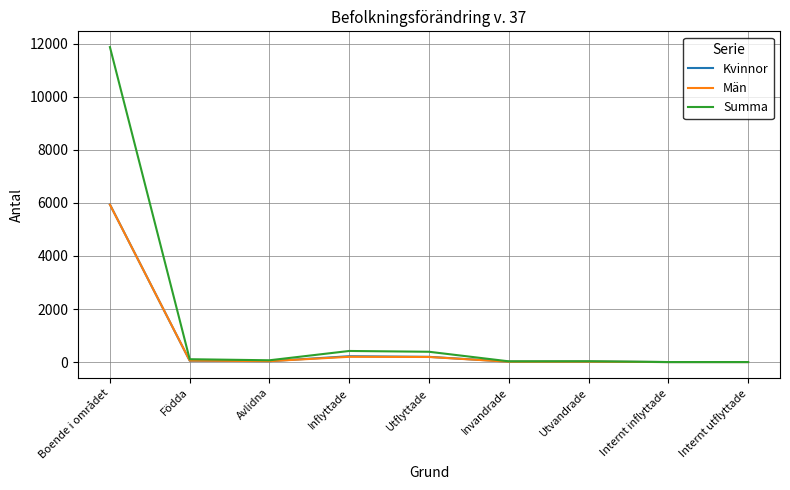

How many categories are shown in the chart?

9